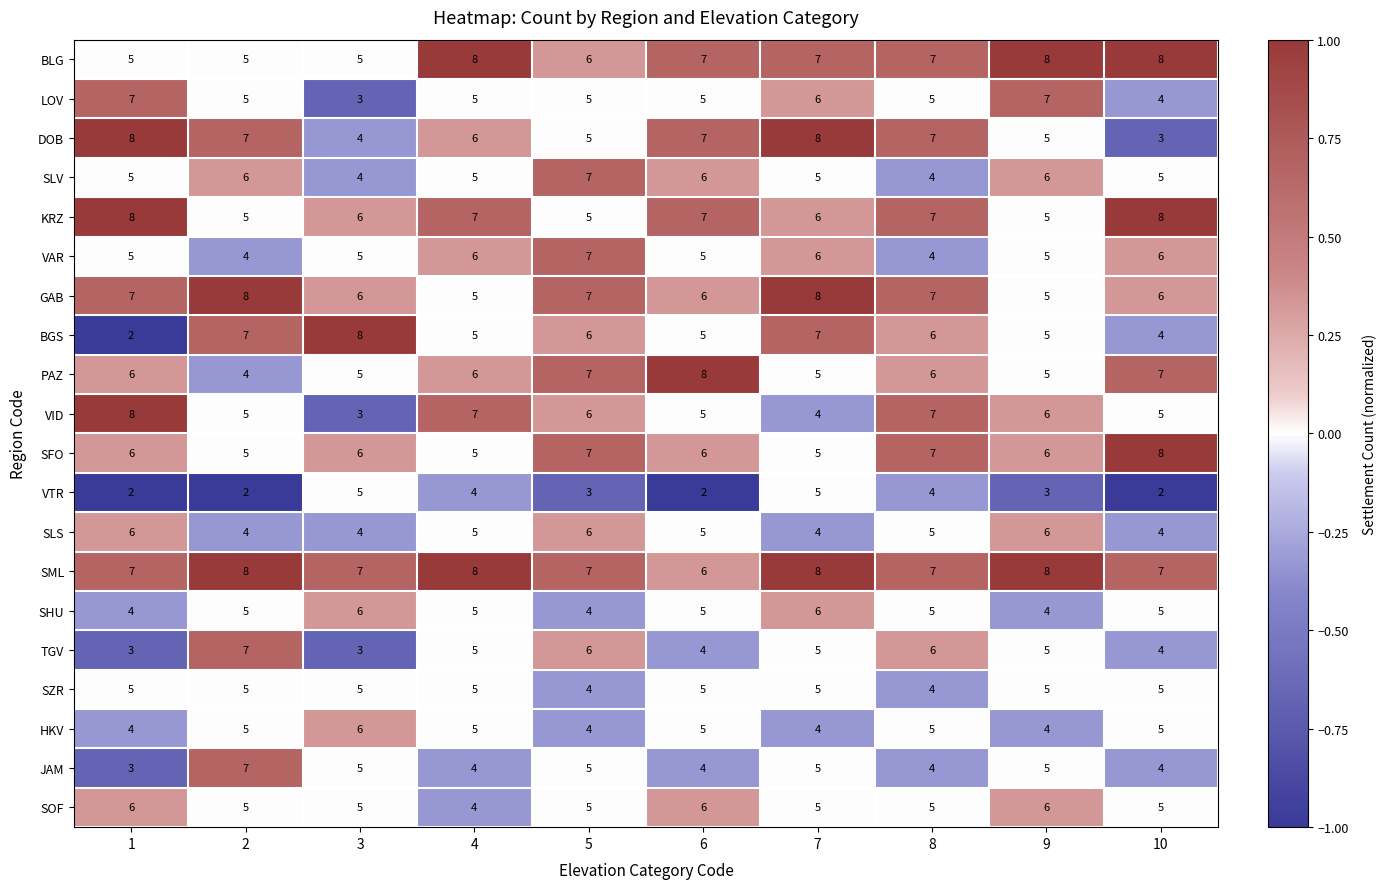

What is the total value across all series at 7?

114